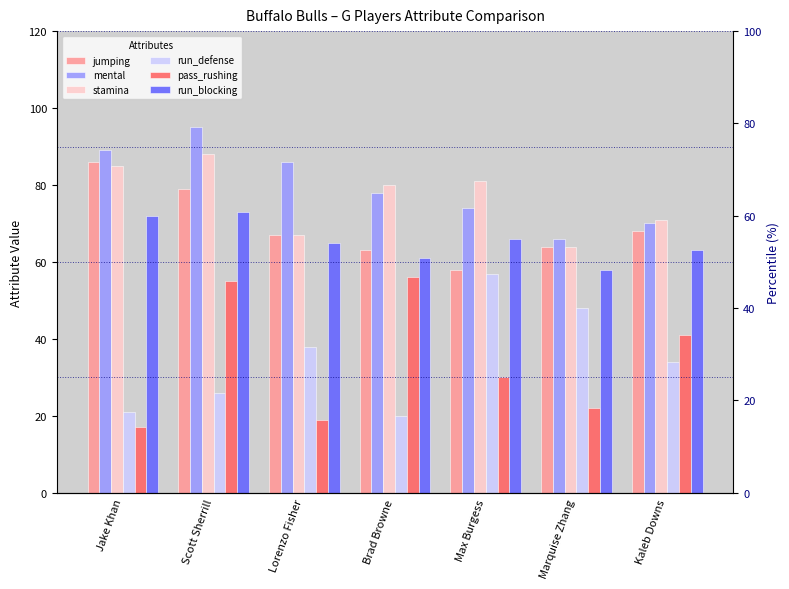

How many values in the run_blocking series exceed 65?

3